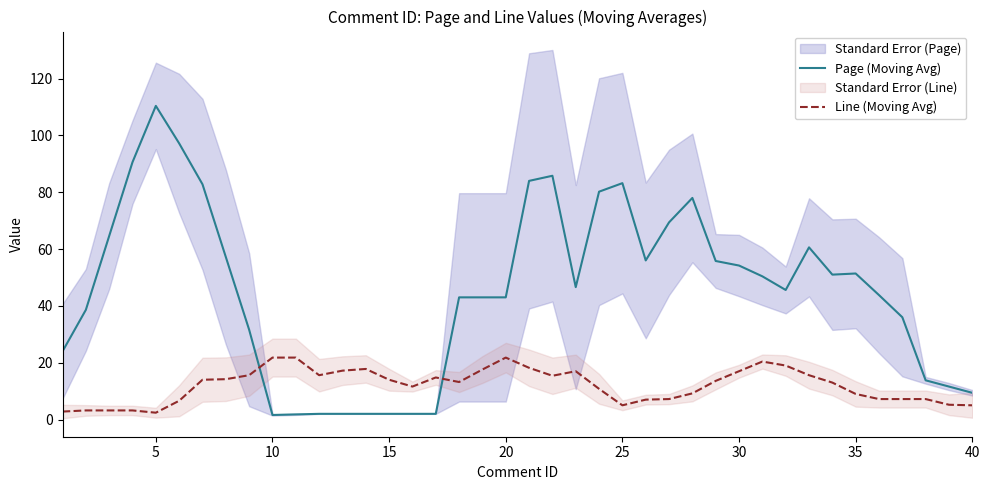

Which category has the highest value in the Page (Moving Avg) series?

5